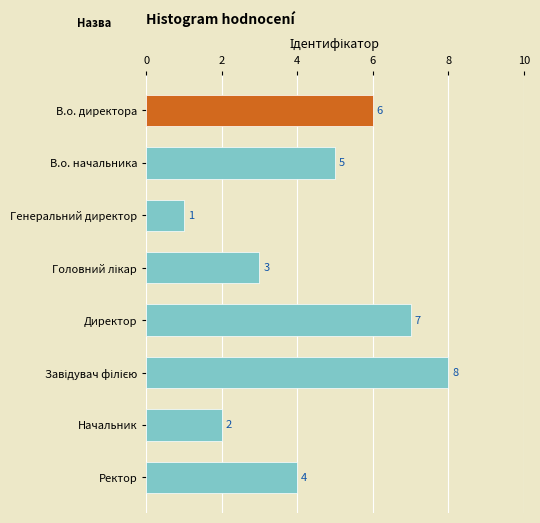

How many bars are there in total?

8